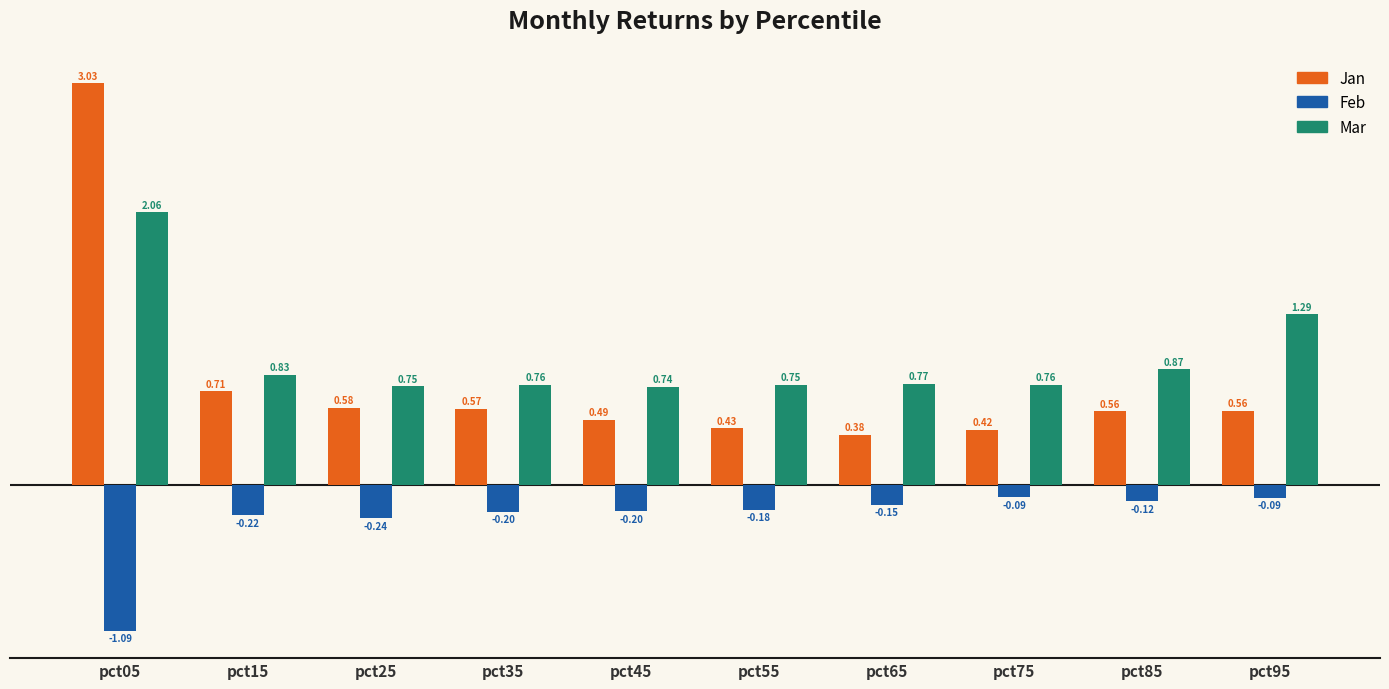

The Feb series shows -0.2 at pct45. True or false?

True